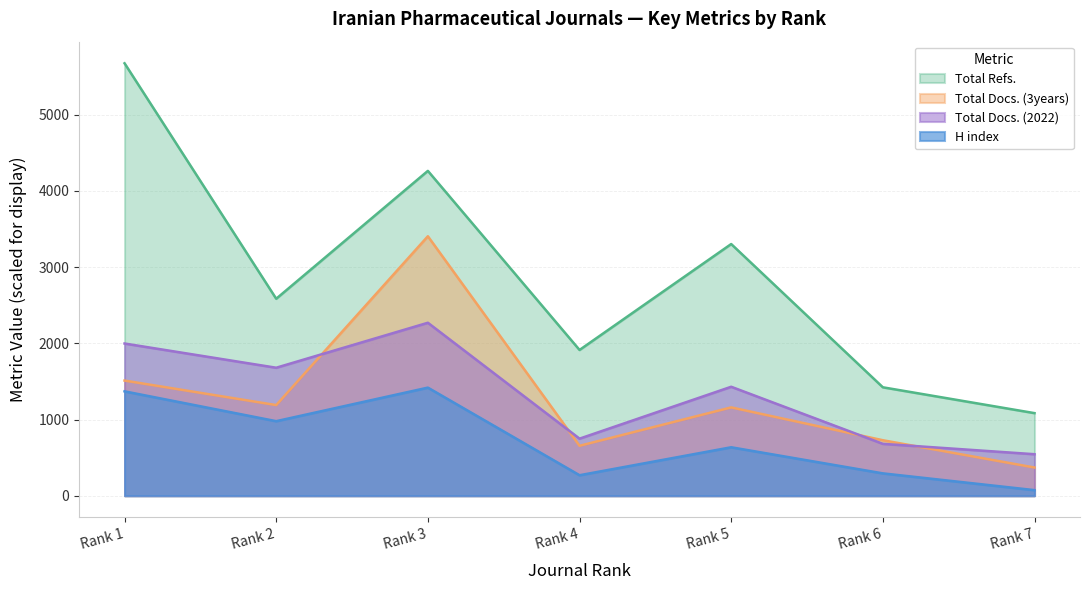

How many data points in Total Docs. (2022) are above 1430?

4